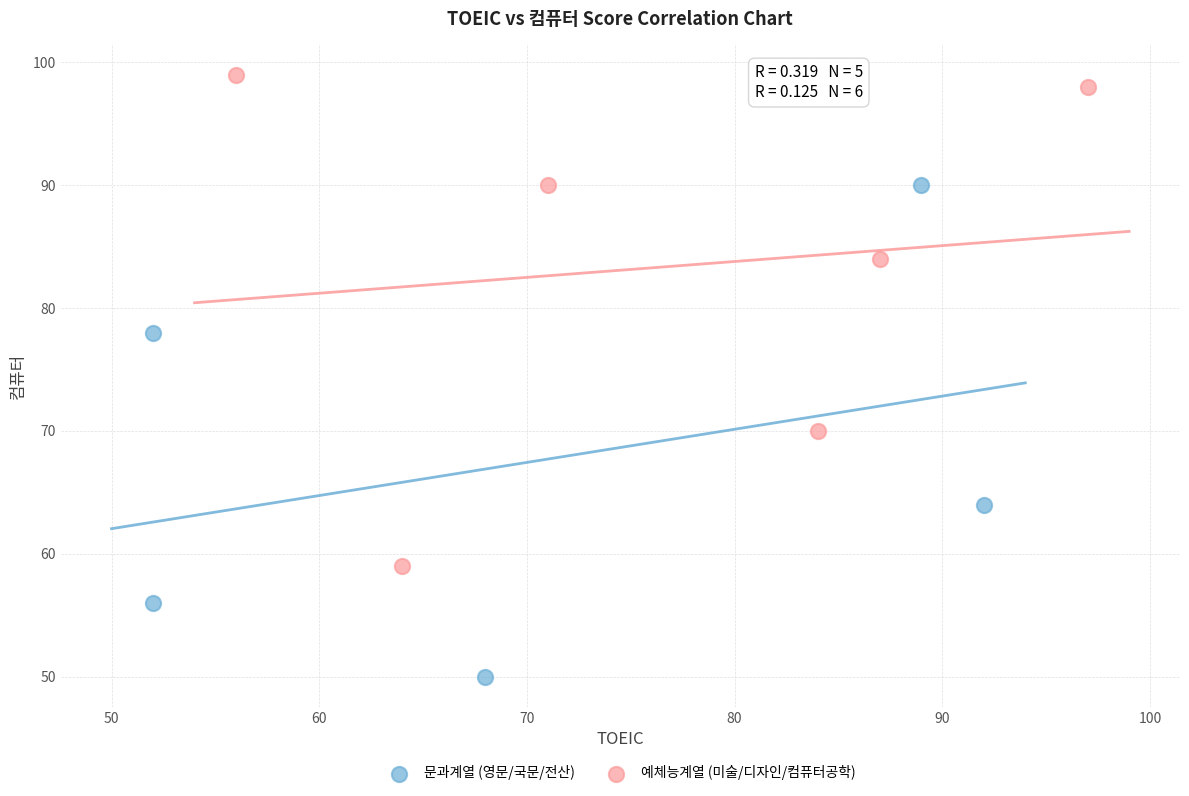

What are all the series names shown in the legend?

문과계열 (영문/국문/전산), 예체능계열 (미술/디자인/컴퓨터공학)